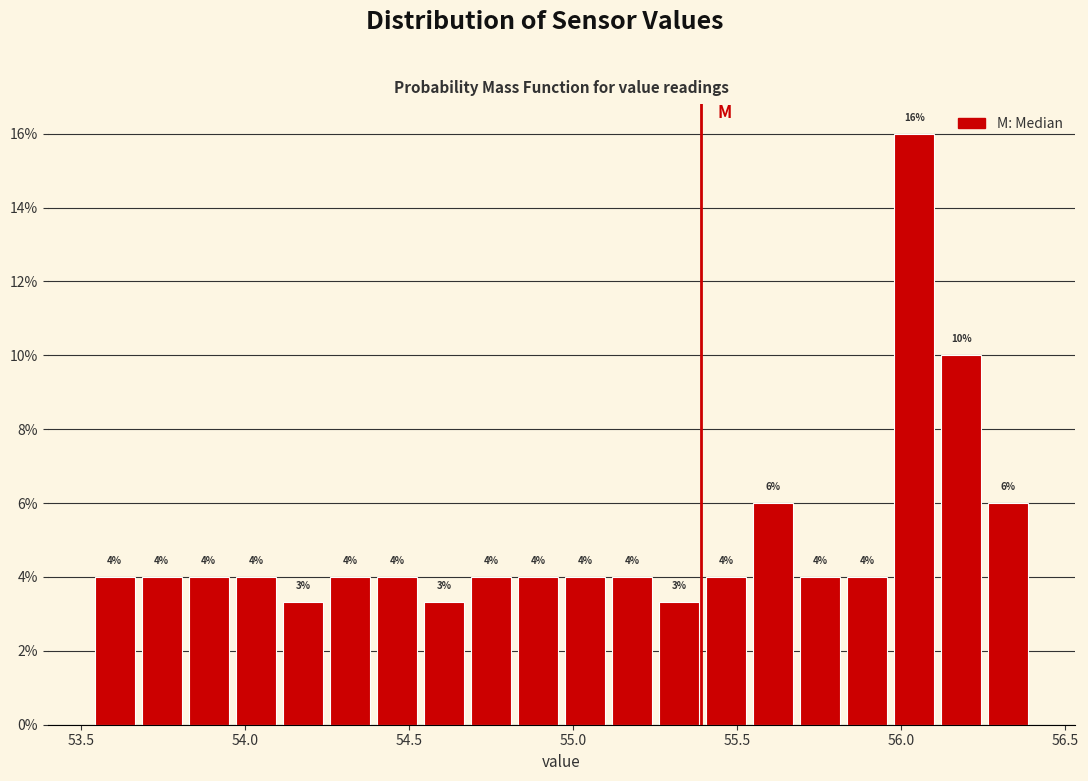

Around what value on the x-axis is the tallest bar? Give the approximate position of its centre, as read against the axis.

56.05